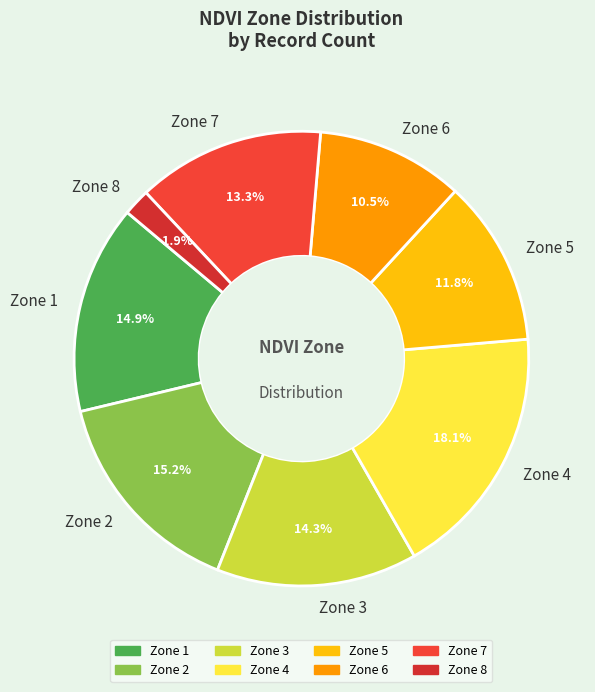

How many slices are in this pie chart?

8